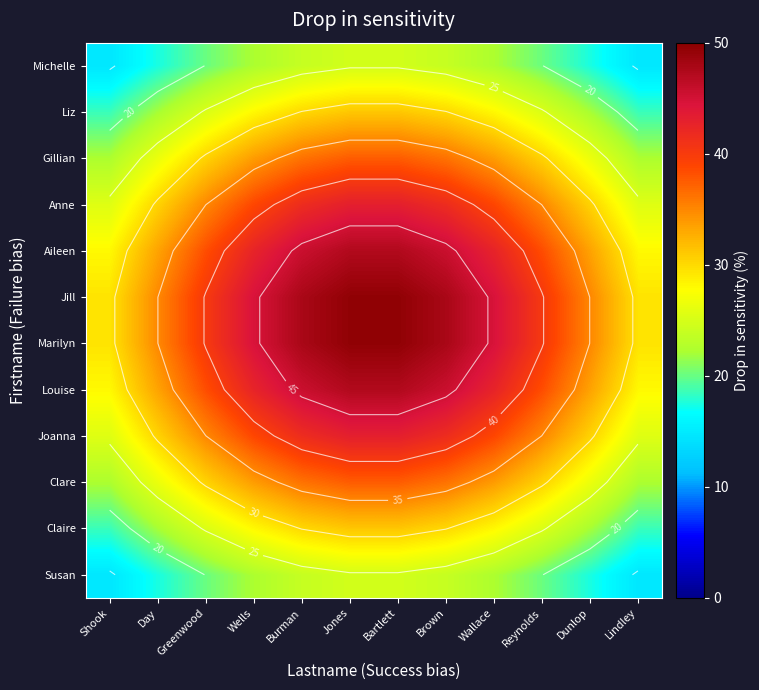

At how many categories does at least one series exceed 25?

12